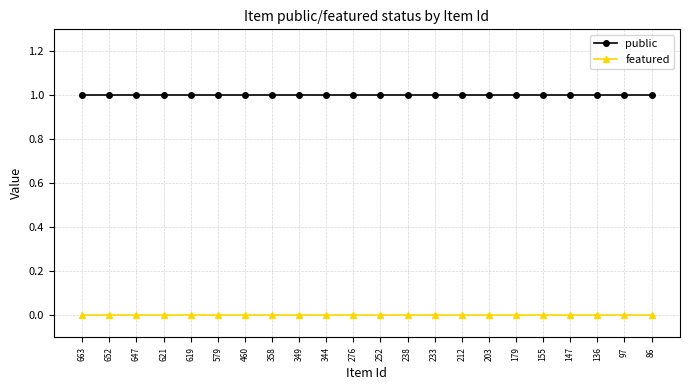

The value of featured at 233 is 0. True or false?

True